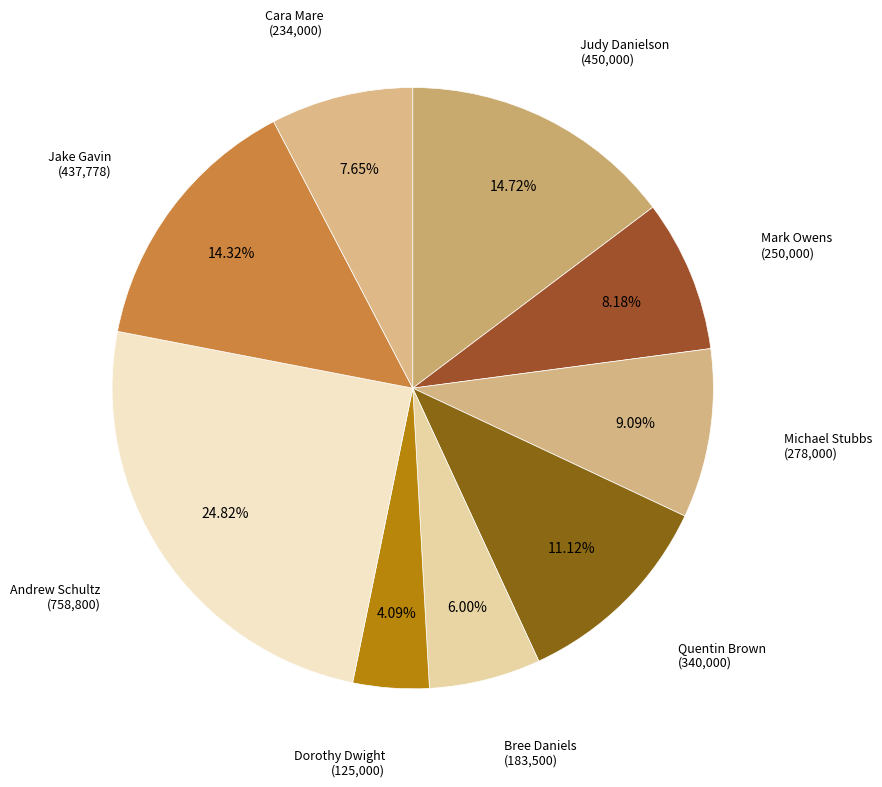

How many slices are in this pie chart?

9